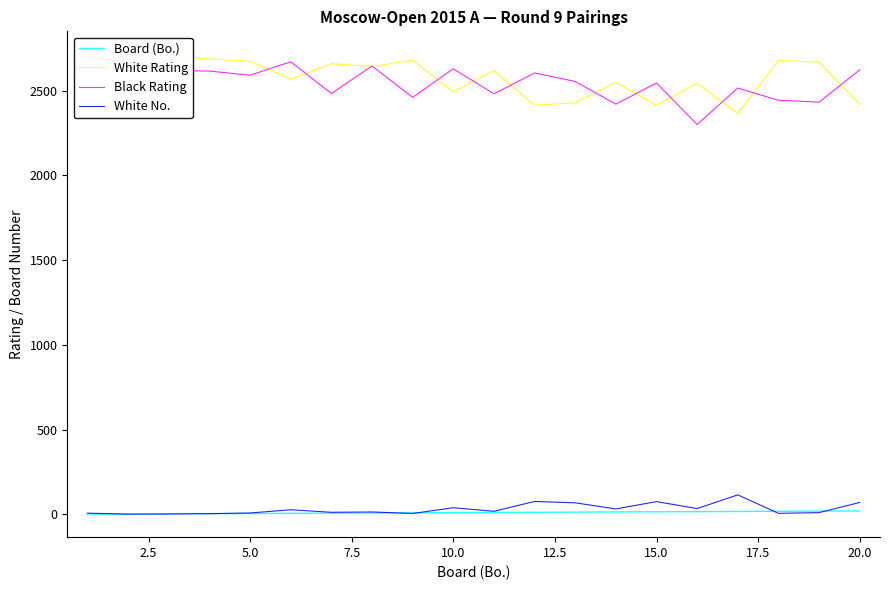

How many lines are shown in the chart?

4